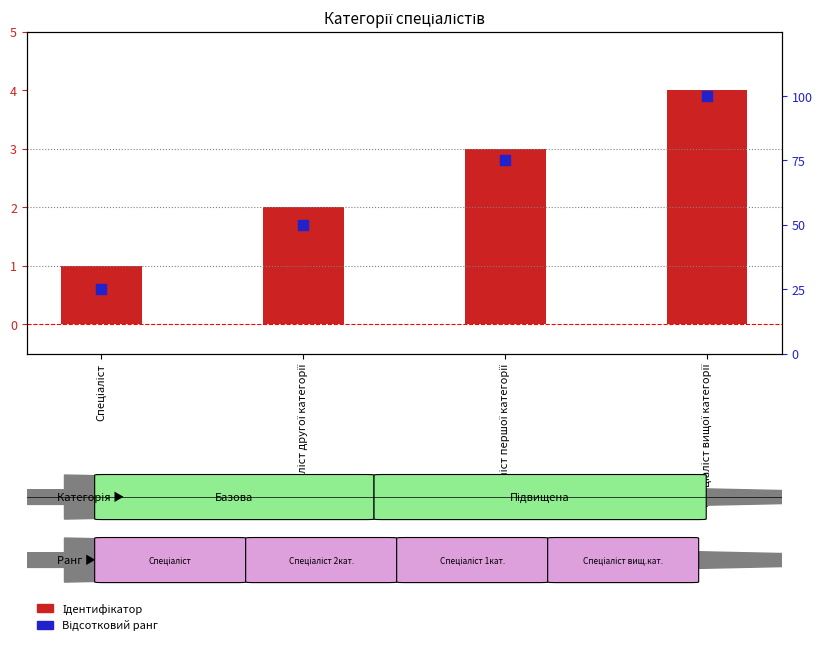

What are all the series names shown in the legend?

Ідентифікатор, Відсотковий ранг